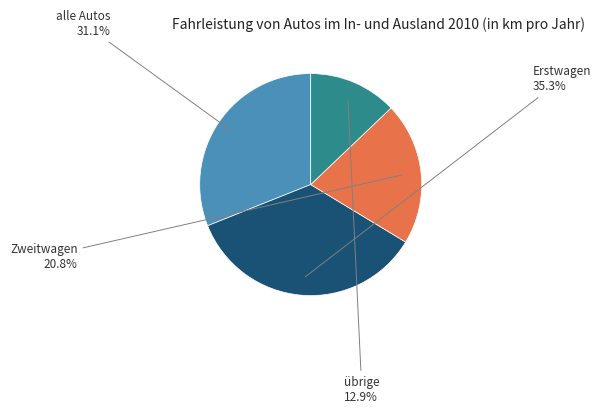

How many segments does this pie chart have?

4